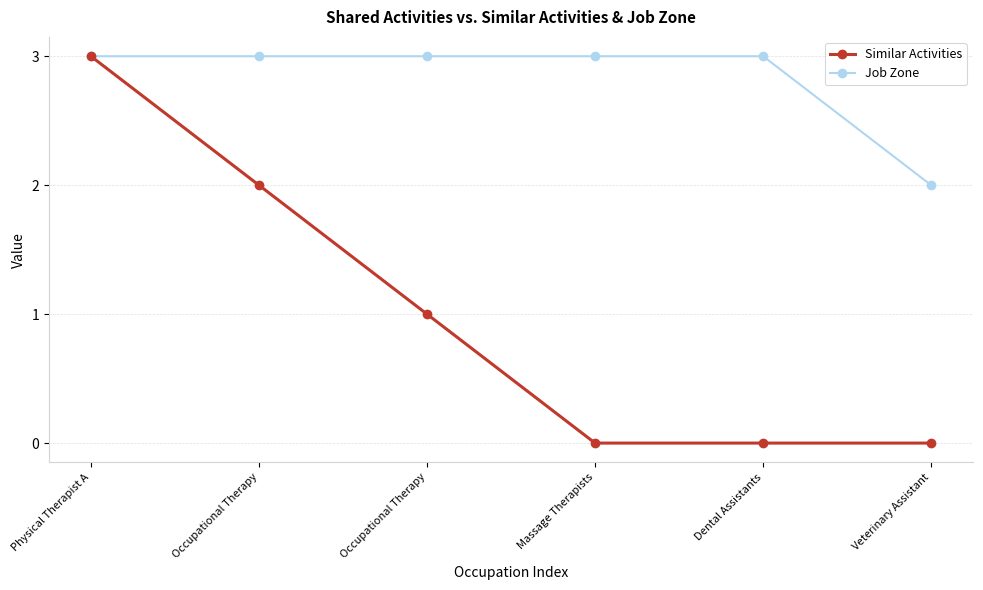

How many series are shown in this chart?

2